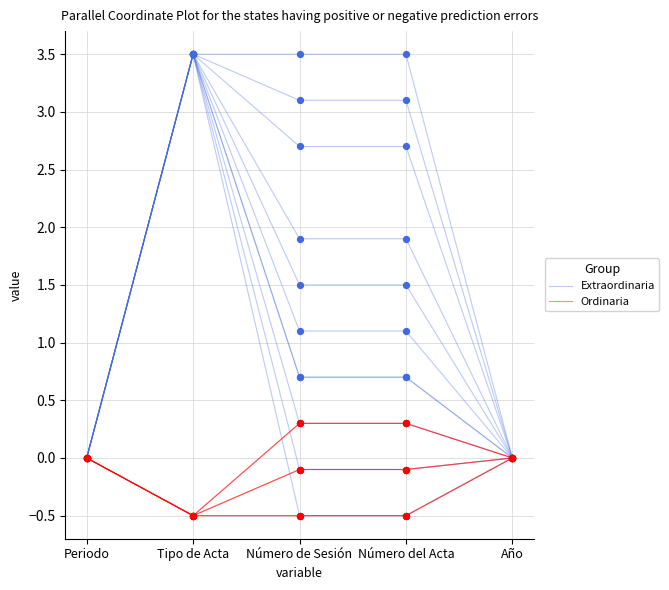

Which series has the largest total across all categories?

Extraordinaria